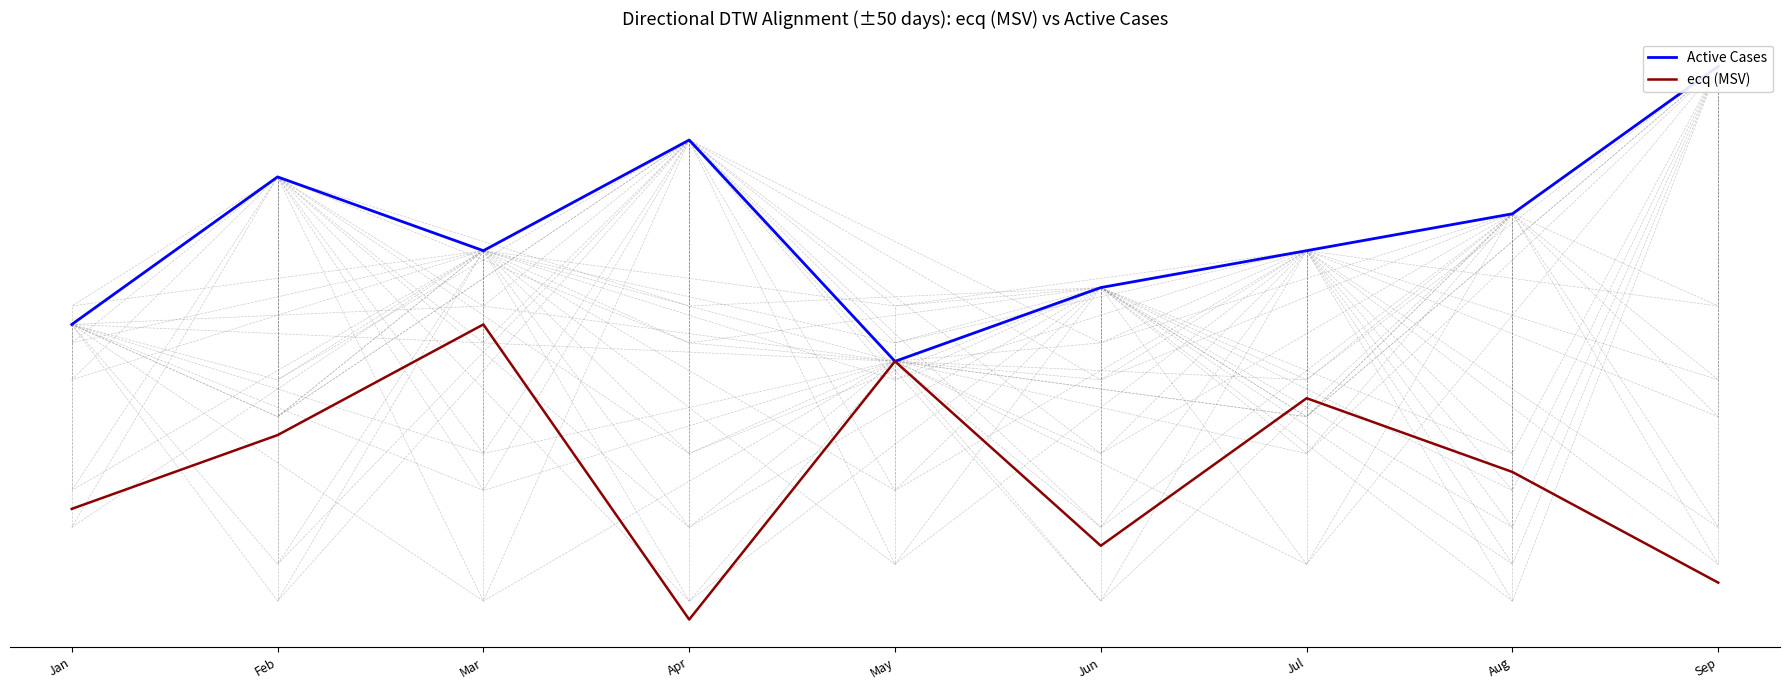

True or false: Active Cases has a value of 12 at Apr.

True